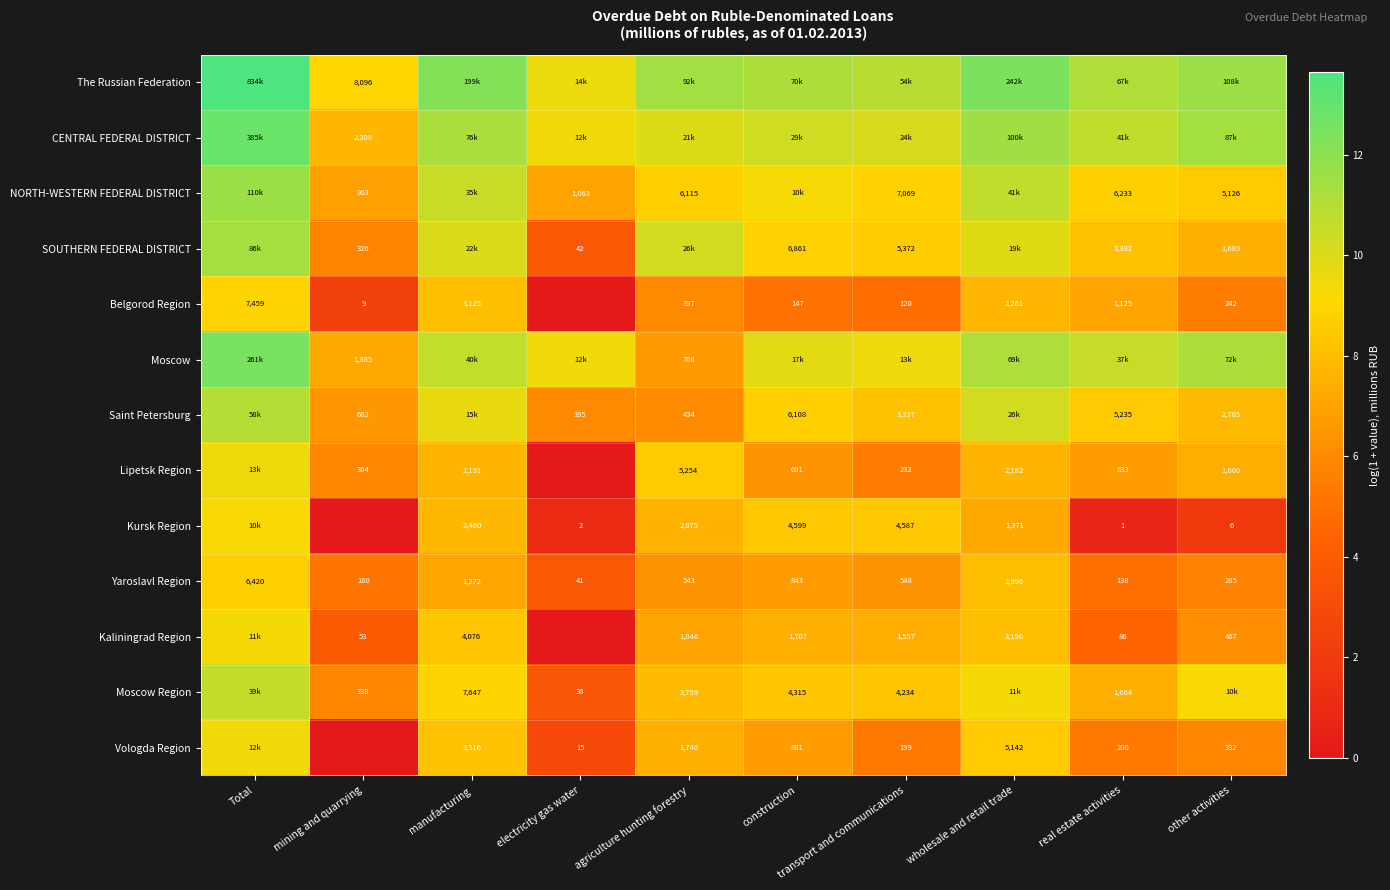

List the labels in order of Yaroslavl Region value, largest first.

Total, wholesale and retail trade, manufacturing, construction, transport and communications, agriculture hunting forestry, other activities, mining and quarrying, real estate activities, electricity gas water